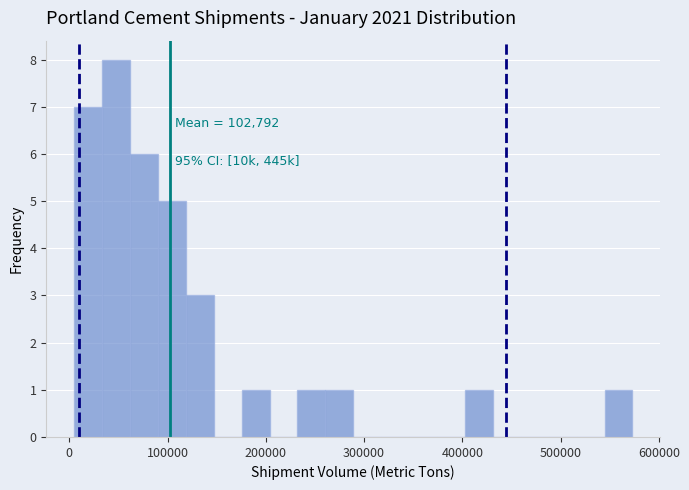

Around what value on the x-axis is the tallest bar? Give the approximate position of its centre, as read against the axis.

50000